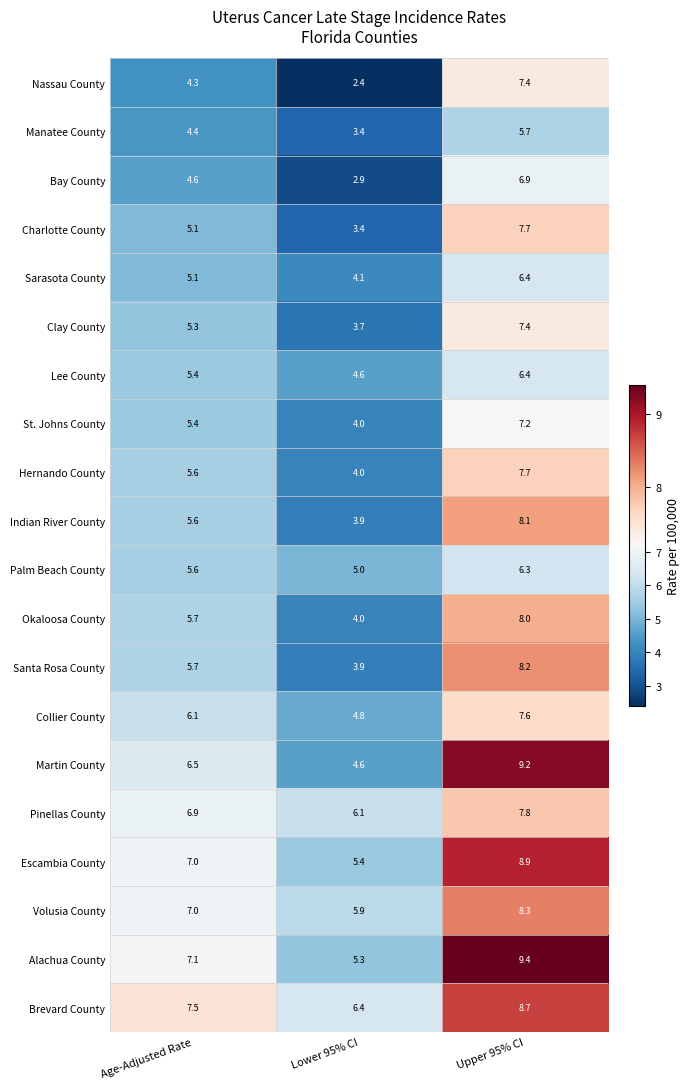

List the labels in order of Collier County value, largest first.

Upper 95% CI, Age-Adjusted Rate, Lower 95% CI